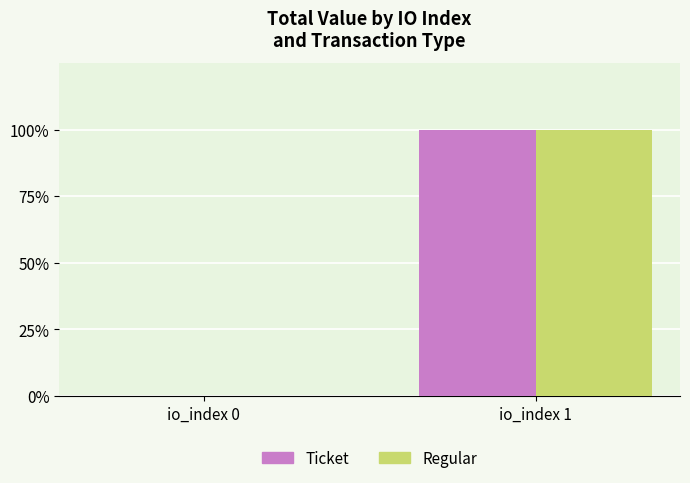

Is it true that Regular equals 261.4 at io_index 1?

True